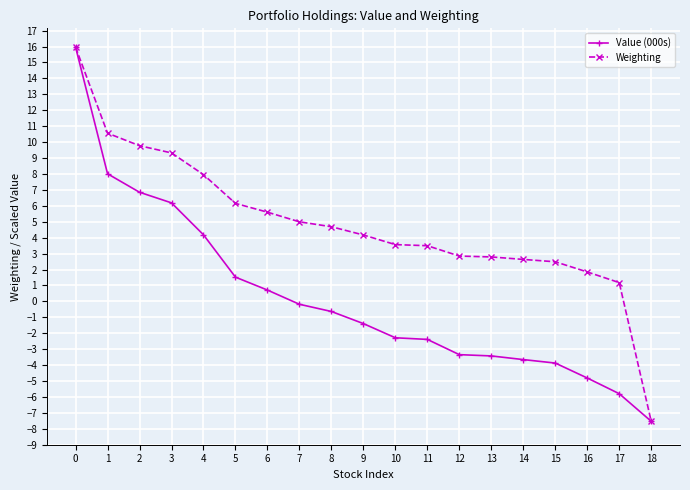

Which series has the largest total across all categories?

Weighting